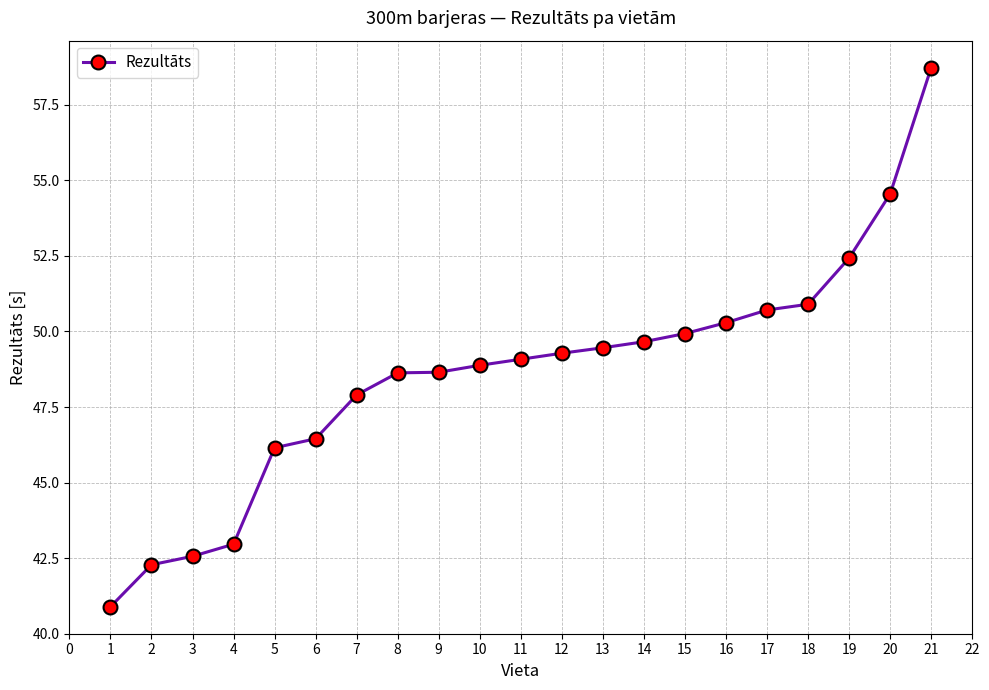

True or false: there are more than 2 points higher than both neighbors.

False